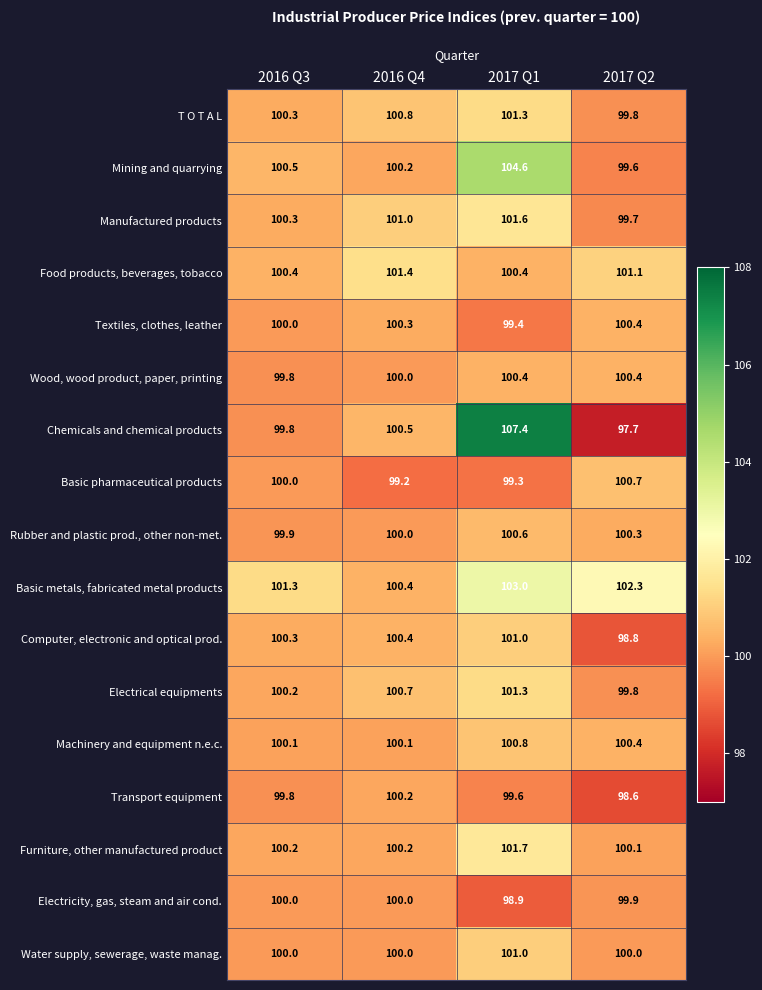

What is the total value across all series at 2016 Q3?

1702.9